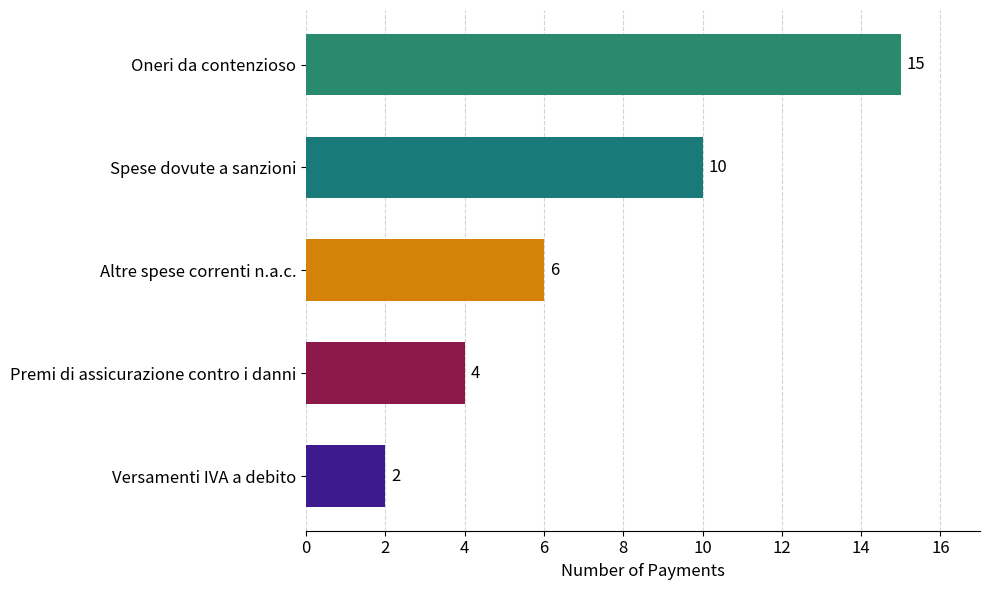

Rank the categories by value from highest to lowest.

Oneri da contenzioso, Spese dovute a sanzioni, Altre spese correnti n.a.c., Premi di assicurazione contro i danni, Versamenti IVA a debito